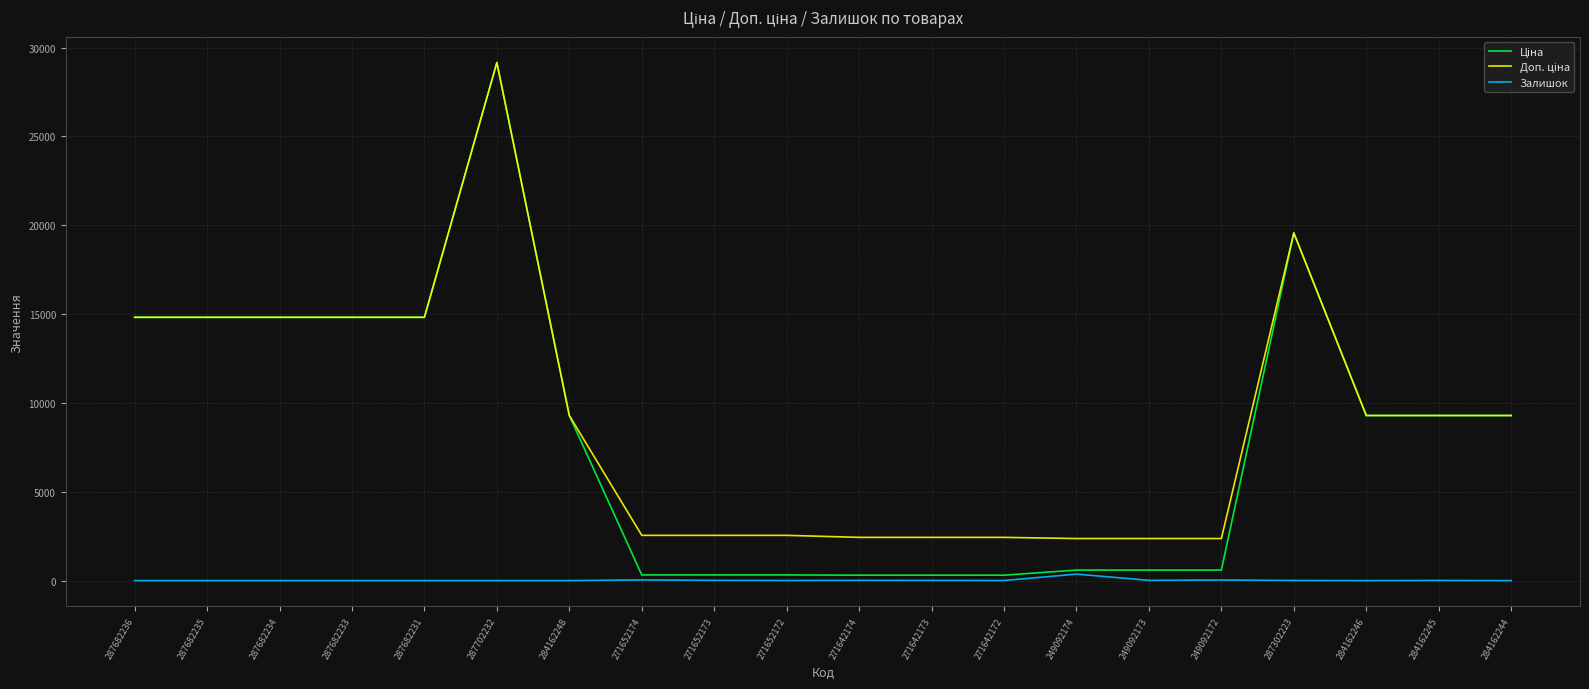

What is the total value across all series at 287682231?

29635.2